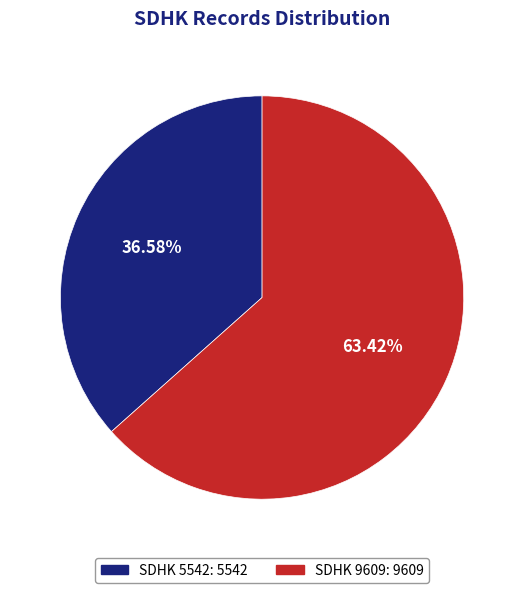

Is there any slice that represents more than half of the pie?

Yes